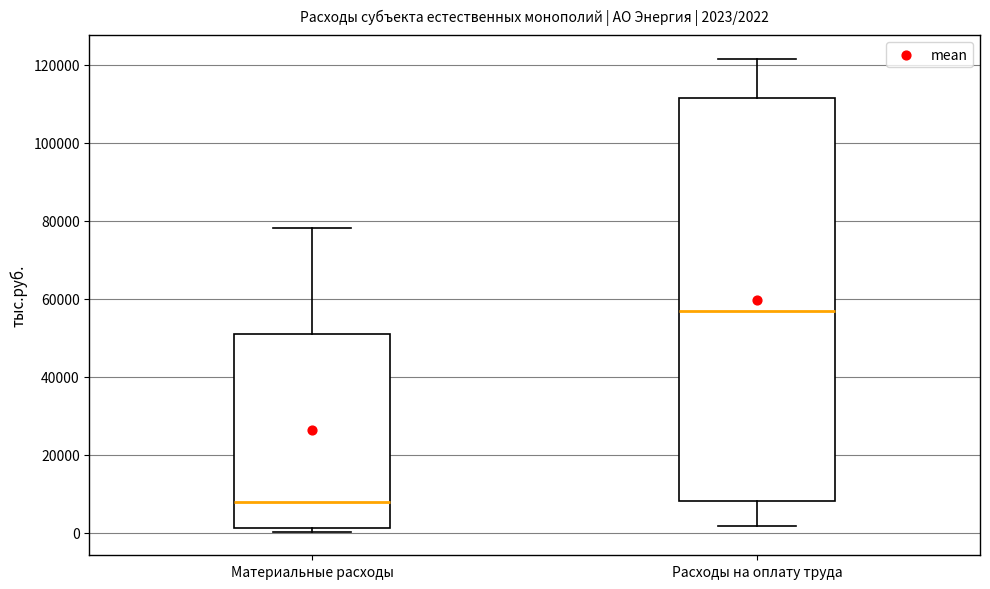

Which box's median line is the highest?

Расходы на оплату труда